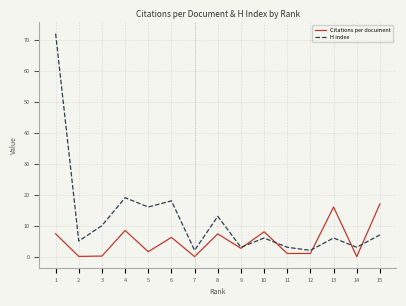

Rank the series at 12 from highest to lowest value.

H index, Citations per document